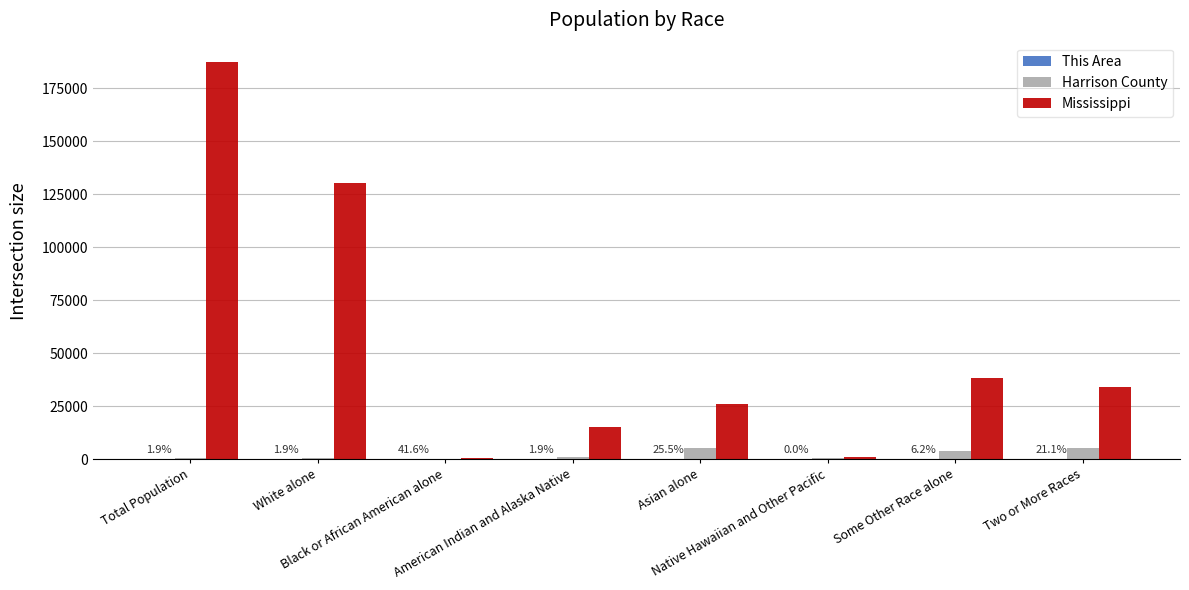

Which series has the largest total across all categories?

Mississippi